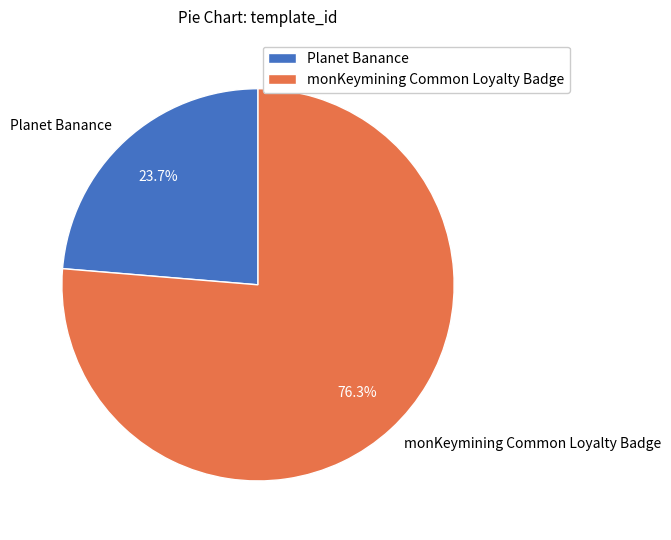

True or false: monKeymining Common Loyalty Badge accounts for 82% of the total.

False